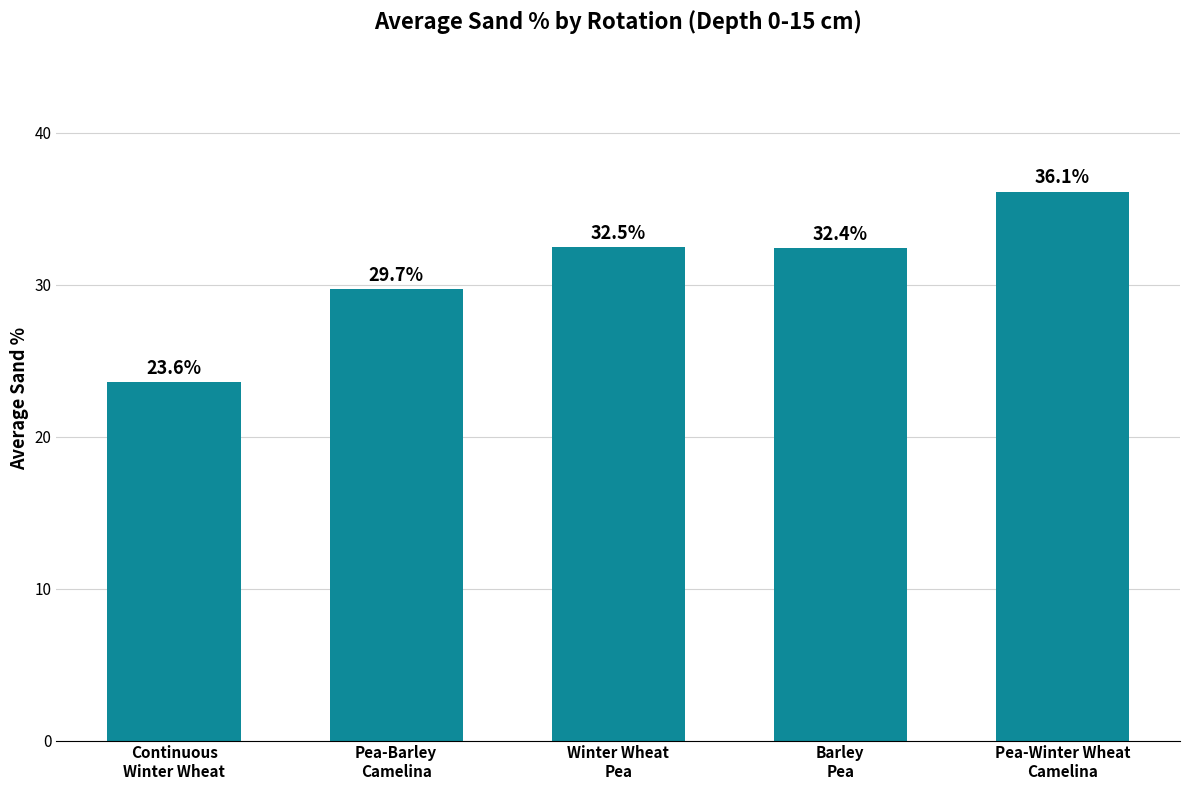

What position from the right is Pea-Barley
Camelina?

4